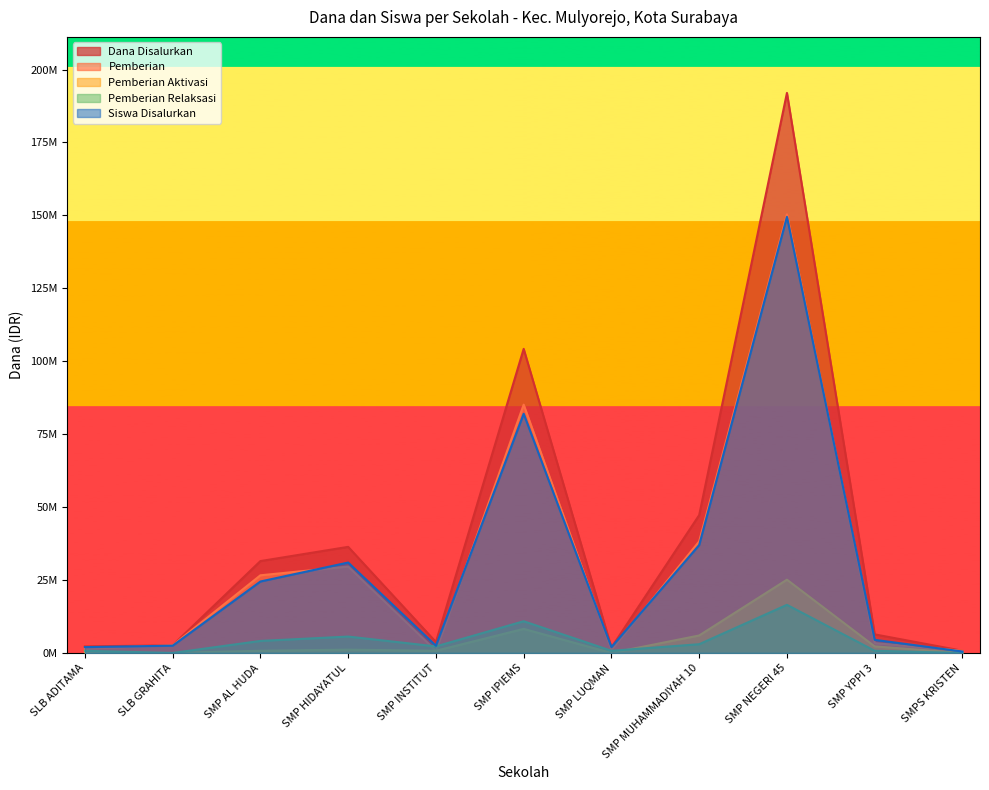

Rank the categories by Pemberian Relaksasi value from highest to lowest.

SMP NEGERI 45, SMP IPIEMS, SMP HIDAYATUL, SMP AL HUDA, SMP MUHAMMADIYAH 10, SMP INSTITUT, SLB ADITAMA, SMP LUQMAN, SMP YPPI 3, SLB GRAHITA, SMPS KRISTEN